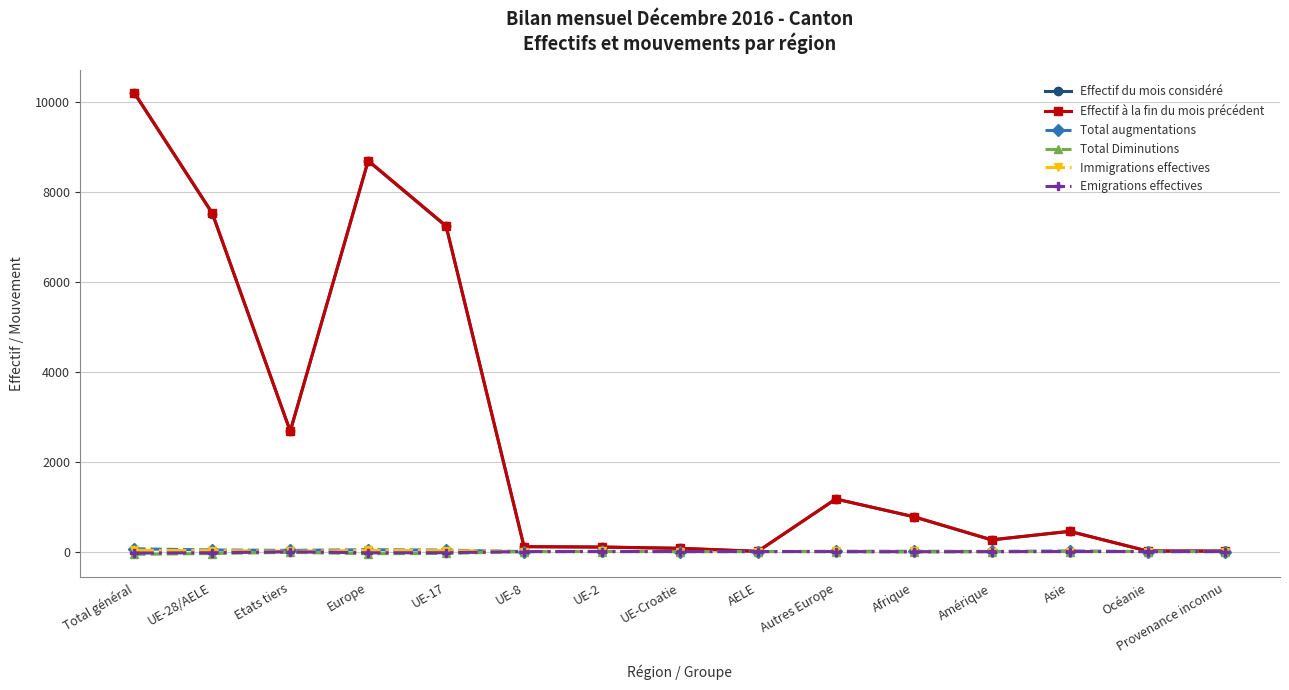

What is the difference between the highest and lowest values at UE-2?

102